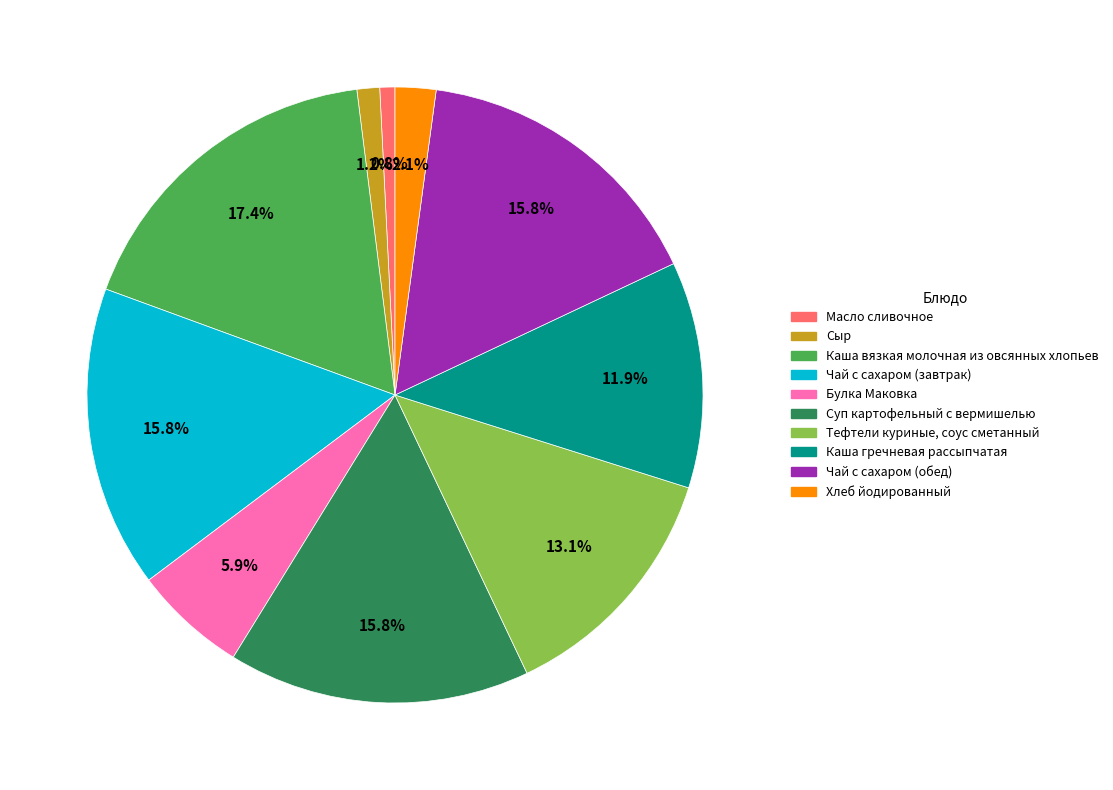

What is the ratio of the value at Чай с сахаром (обед) to the value at Булка Маковка?

2.7